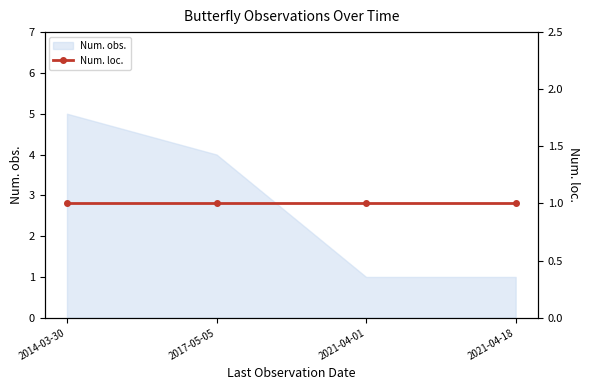

The chart shows a value of 3 at 2014-03-30. True or false?

False